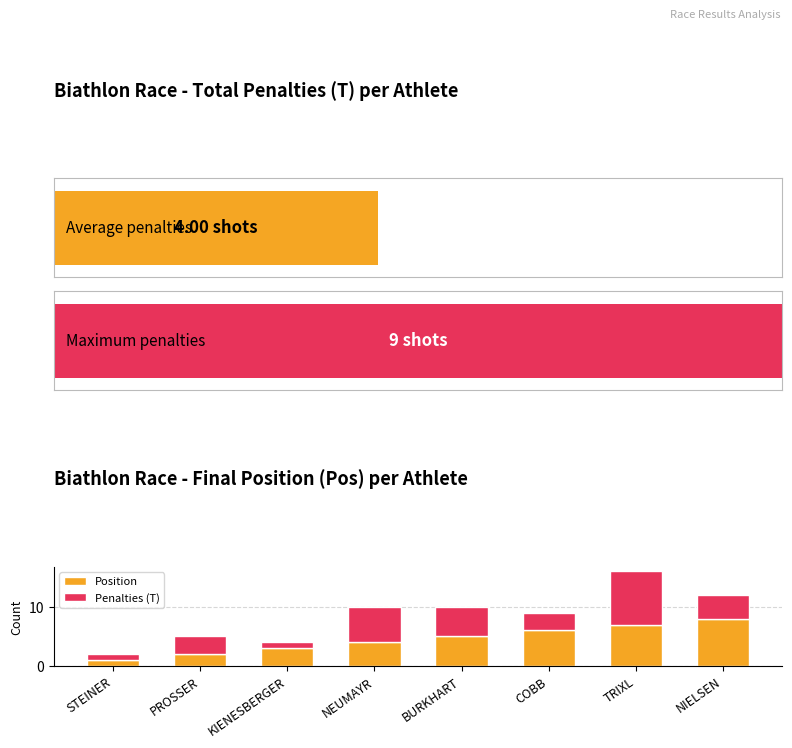

How many series are shown in this chart?

2